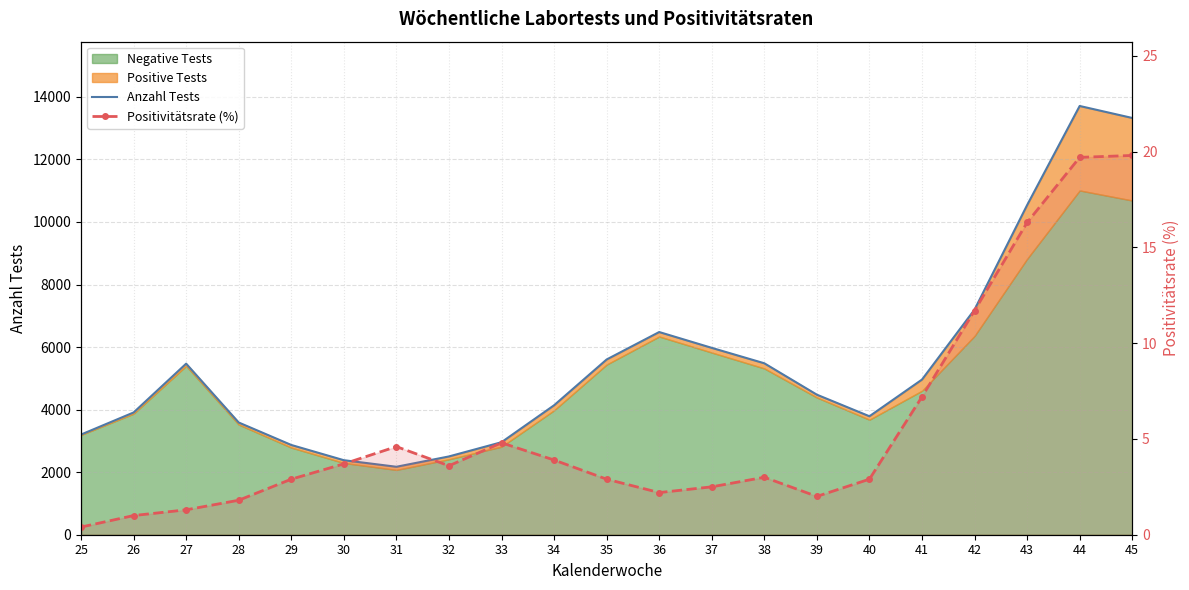

How many interior local valleys does the Positivitätsrate (%) series have?

3